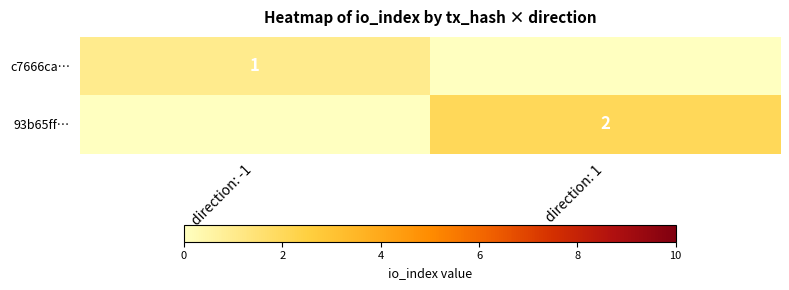

How many series are shown in this chart?

2